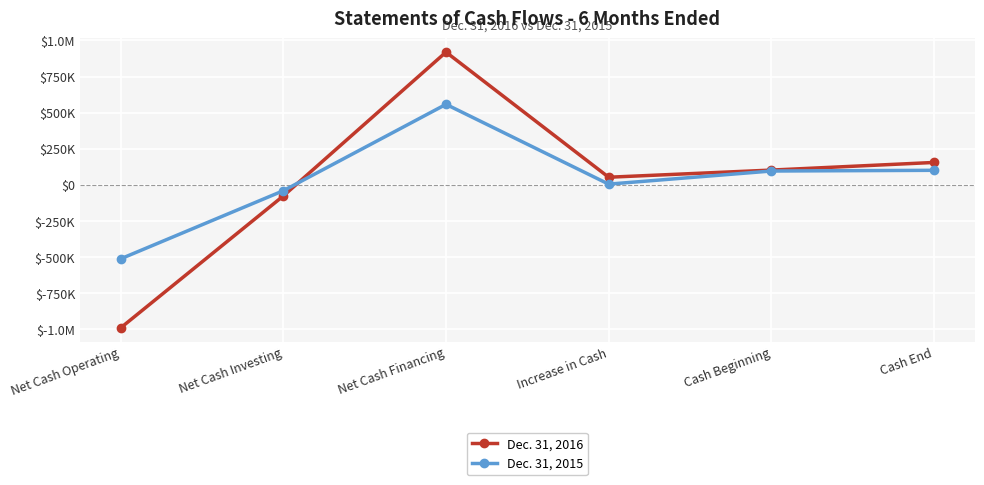

Does the chart display data point markers on the line(s)?

Yes